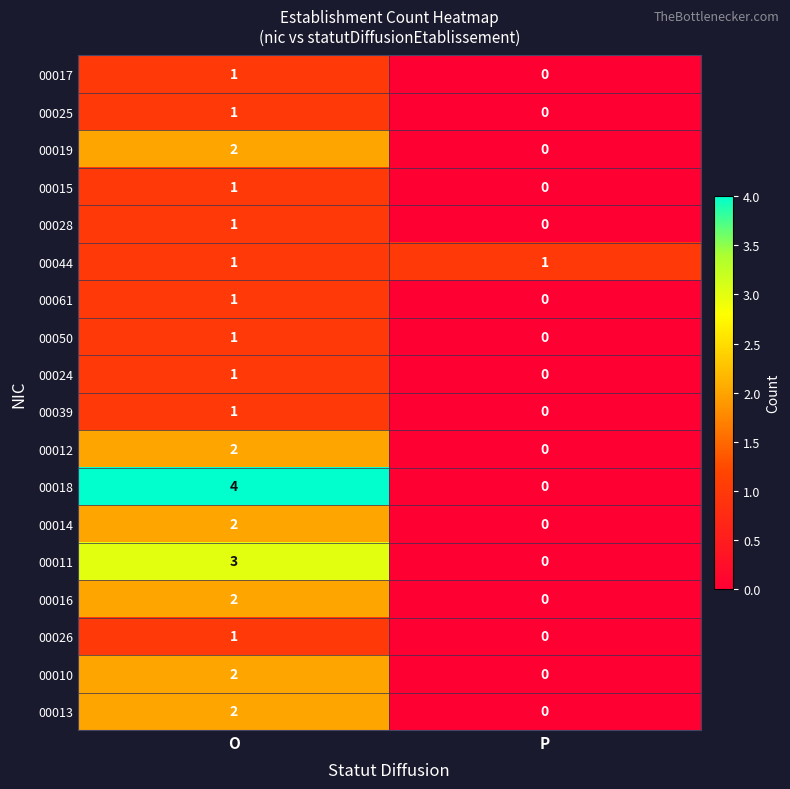

Which series has the widest spread of values?

00018